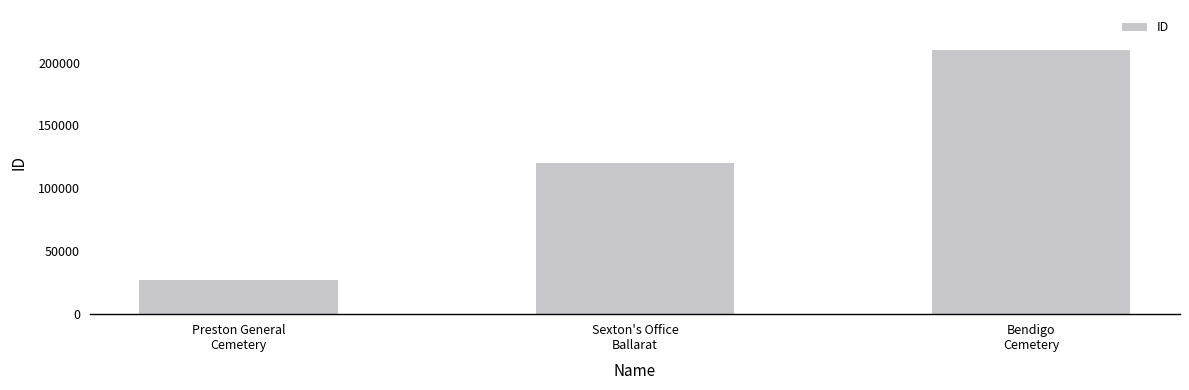

How many values are below 120439?

1